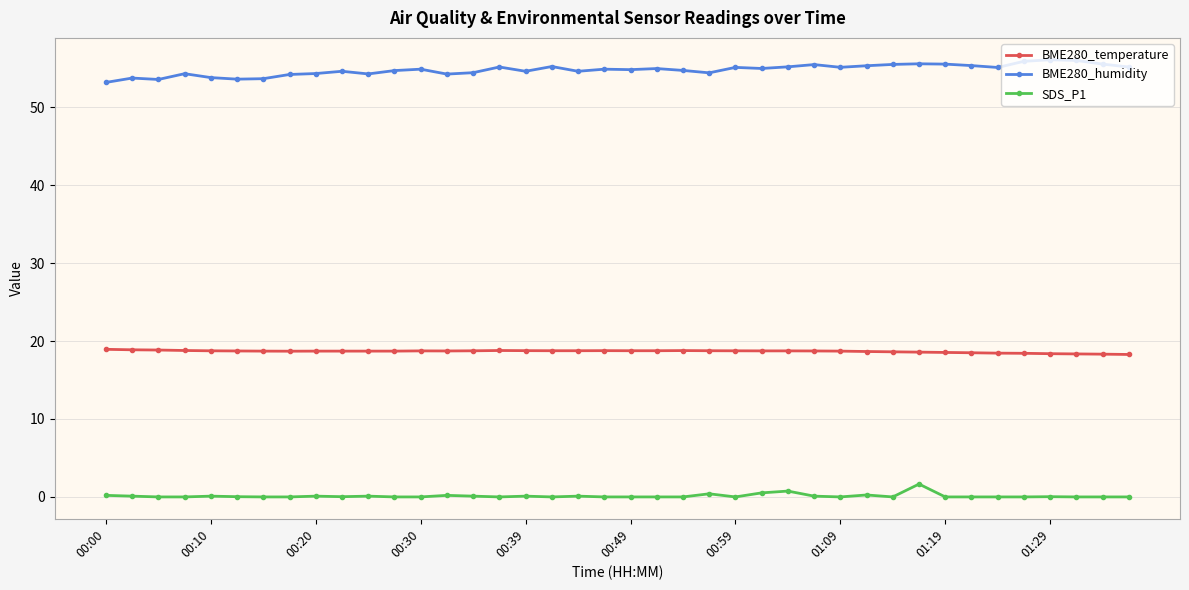

True or false: SDS_P1 and BME280_temperature intersect in this chart.

False